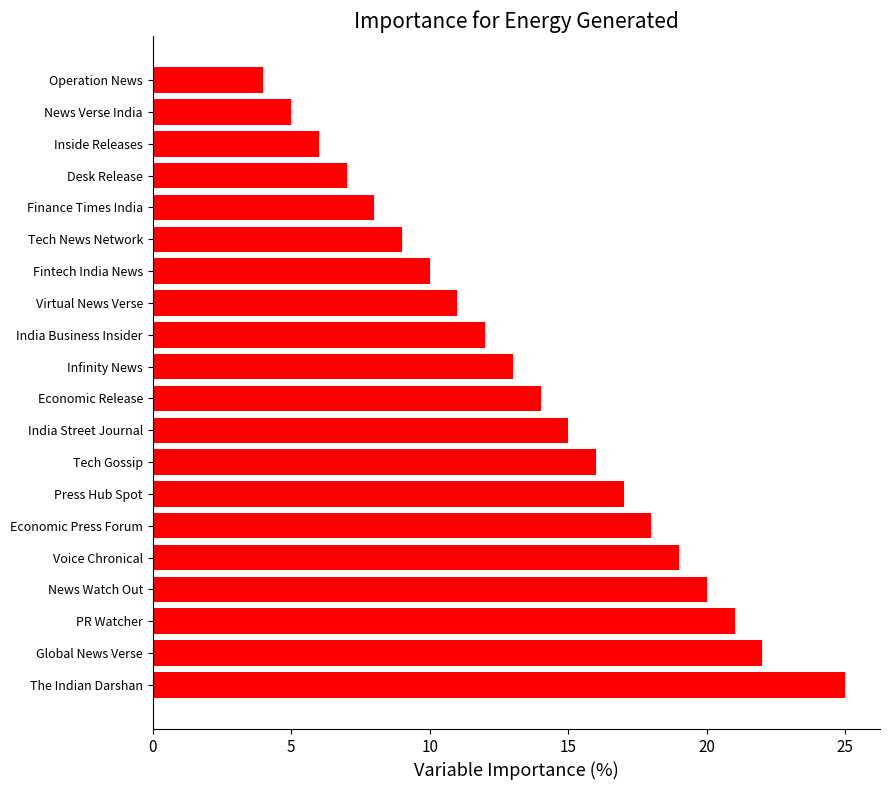

List the labels in order of value, smallest first.

Operation News, News Verse India, Inside Releases, Desk Release, Finance Times India, Tech News Network, Fintech India News, Virtual News Verse, India Business Insider, Infinity News, Economic Release, India Street Journal, Tech Gossip, Press Hub Spot, Economic Press Forum, Voice Chronical, News Watch Out, PR Watcher, Global News Verse, The Indian Darshan